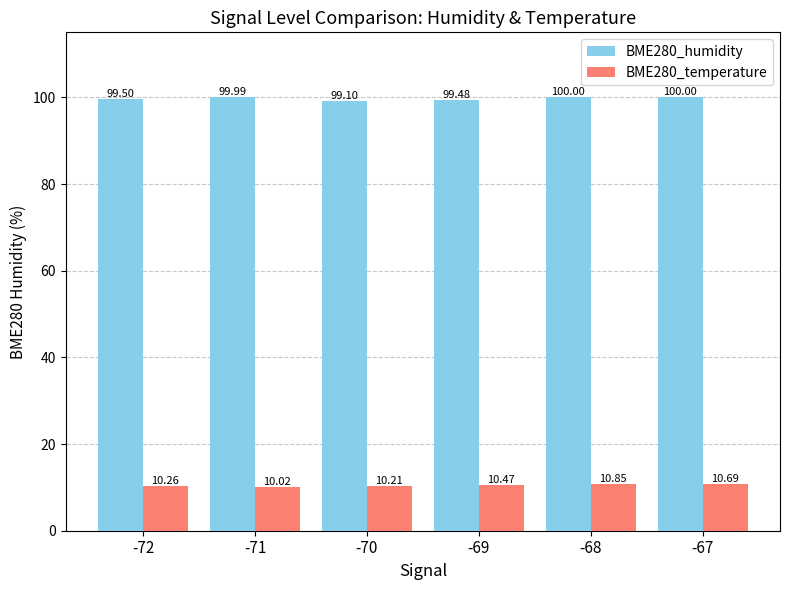

What are all the series names shown in the legend?

BME280_humidity, BME280_temperature